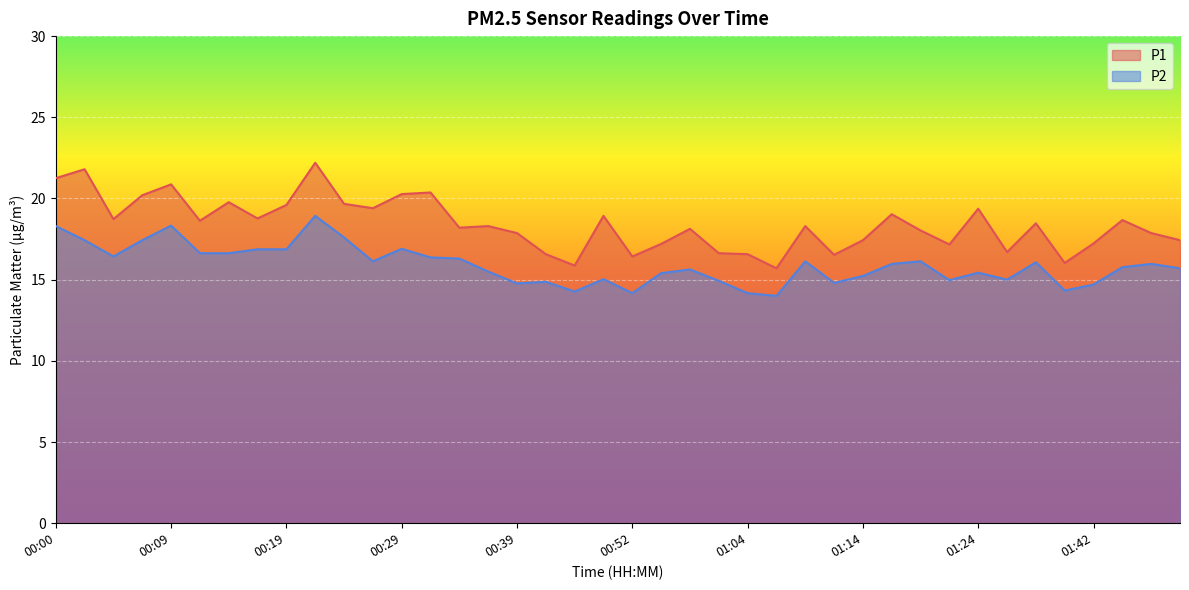

What is the smallest value displayed?

14.0